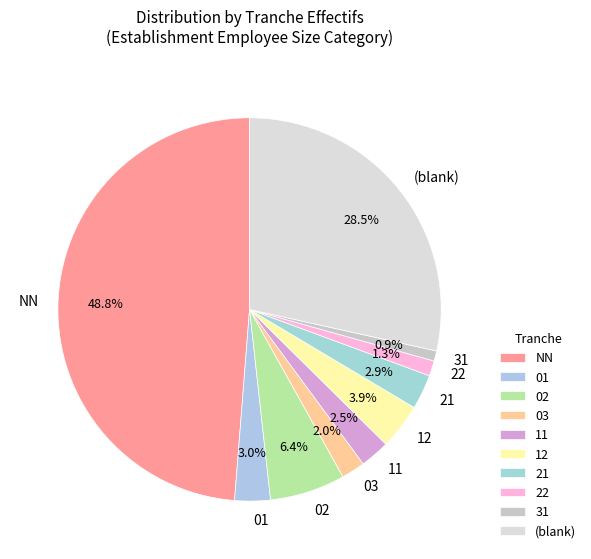

To the nearest percent, what is the difference between the largest and smallest slice percentages?

48%